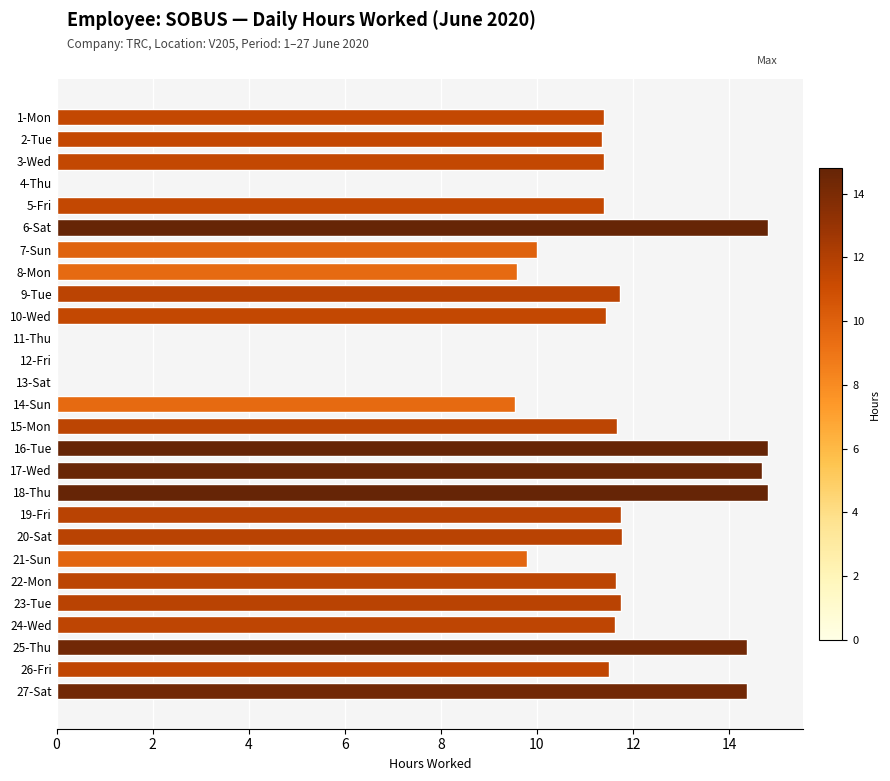

What is the maximum value shown in the chart?

14.8